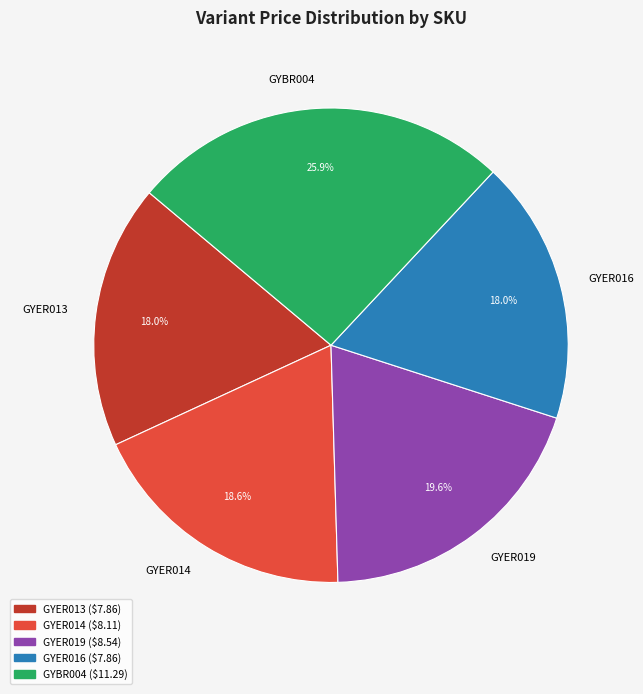

To the nearest percent, what is the difference between the largest and smallest slice percentages?

8%